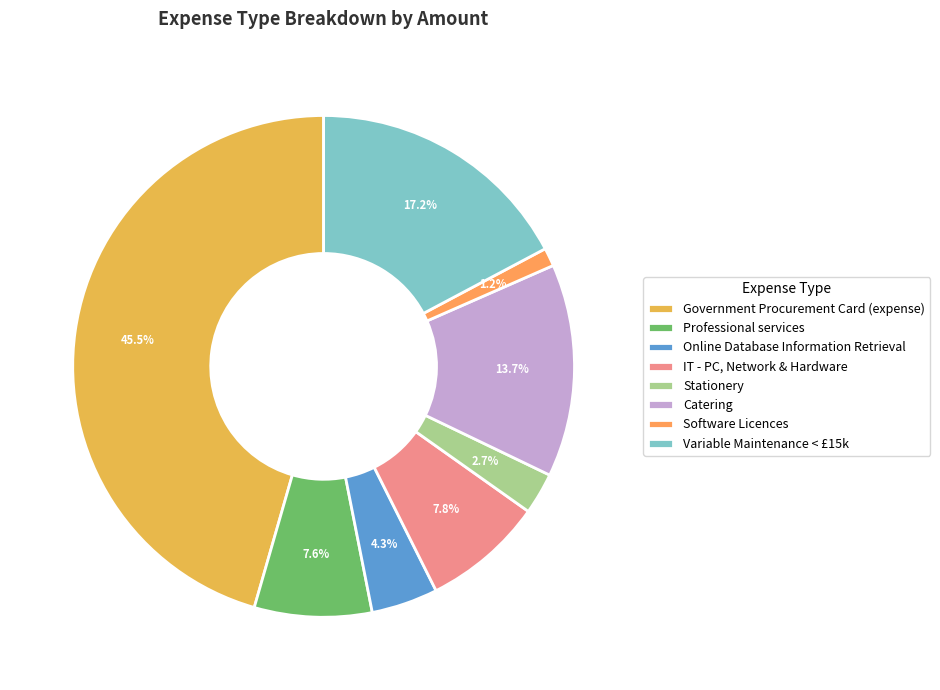

How many segments does this pie chart have?

8